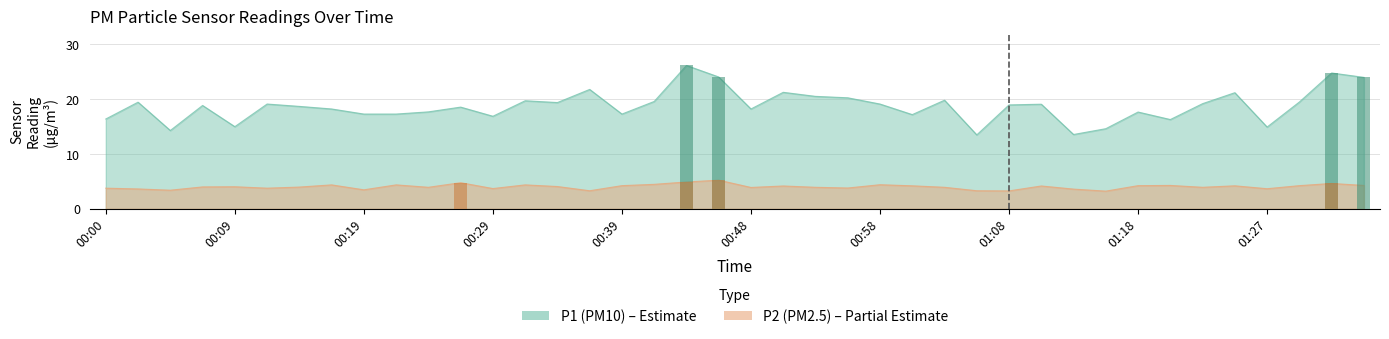

How many bars are there in total?

80